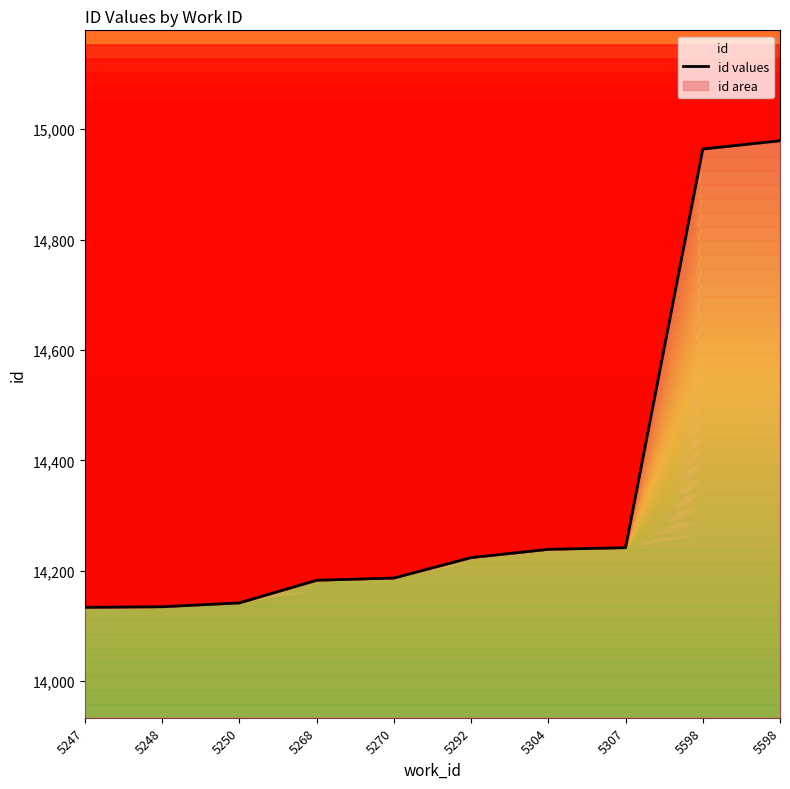

What is the maximum value shown in the chart?

14979